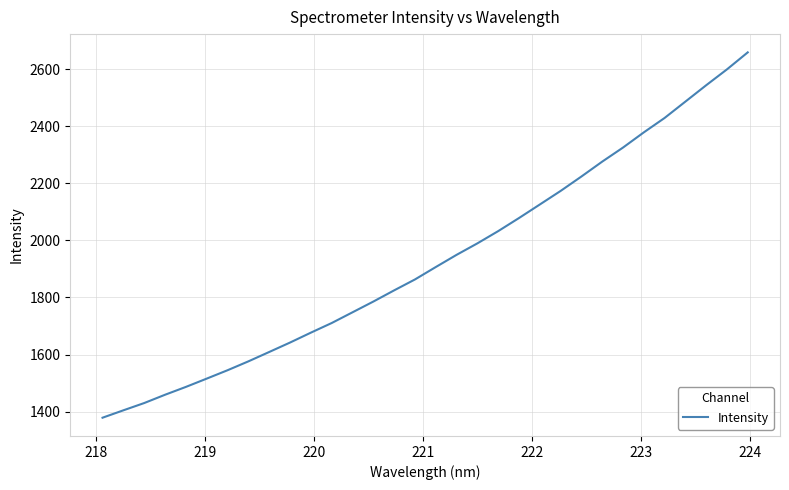

How many values are below 1906?

16